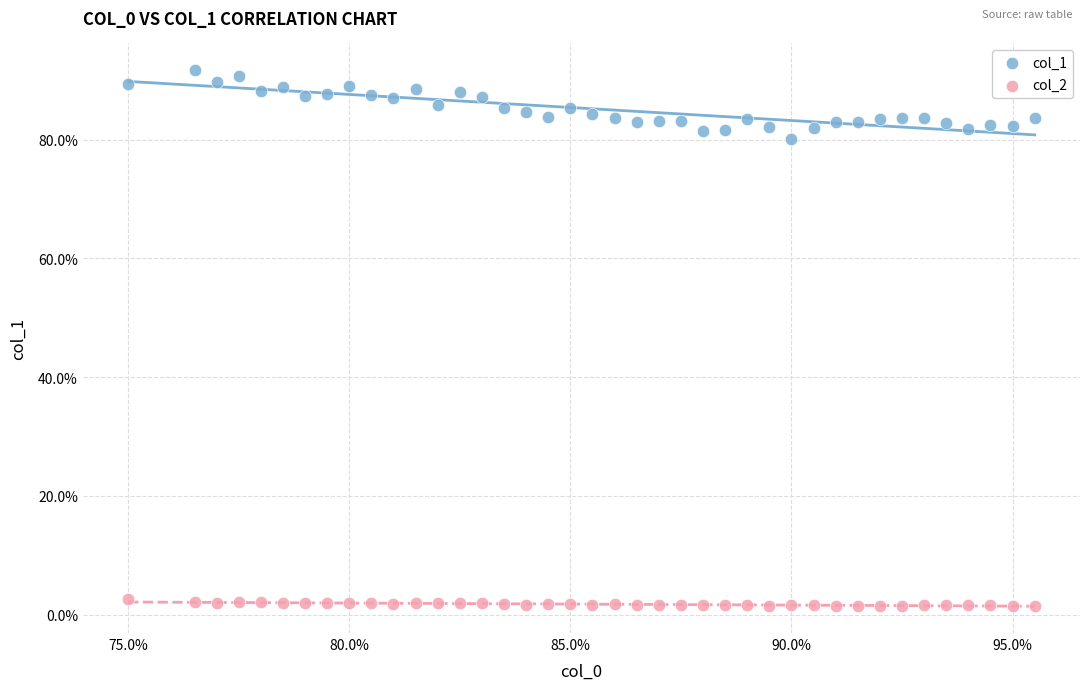

What are all the series names shown in the legend?

col_1, col_2